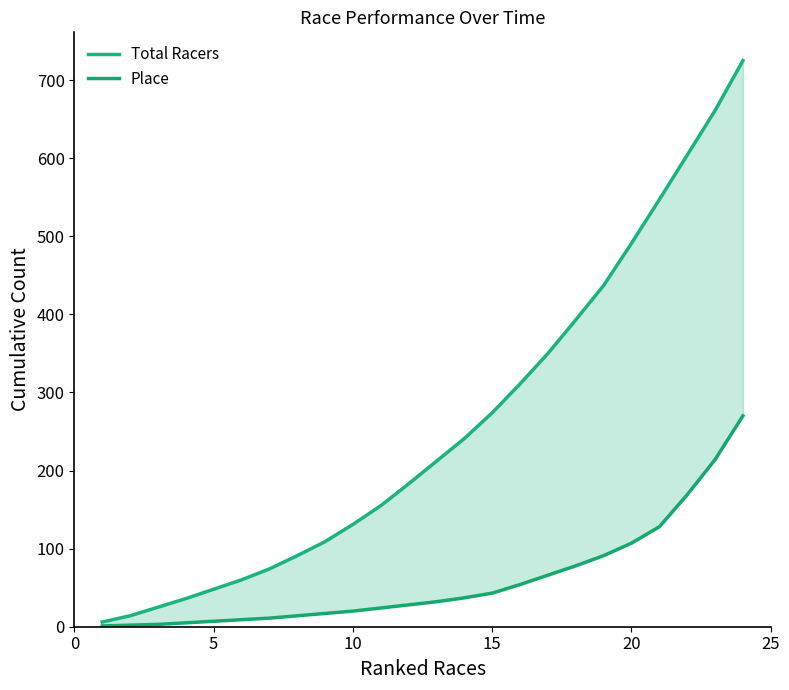

Is it true that Total Racers equals 9 at 15?

False